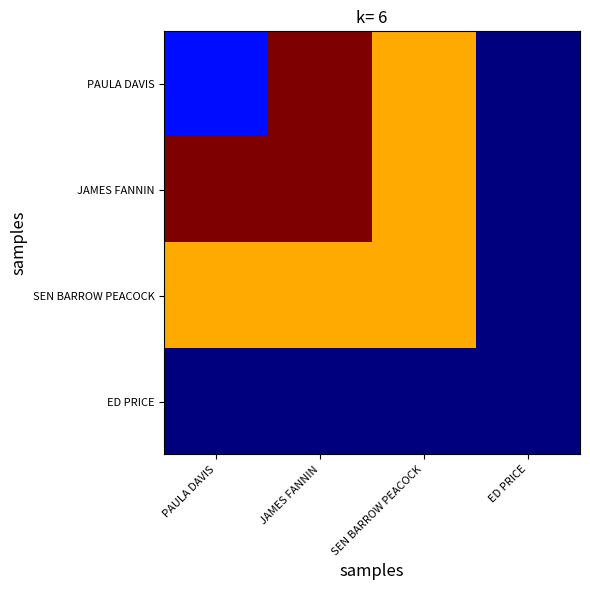

Reading right to left, extract all data points from this chart.

PAULA DAVIS: ED PRICE=70737	SEN BARROW PEACOCK=71112	JAMES FANNIN=71251	PAULA DAVIS=70809
JAMES FANNIN: ED PRICE=70737	SEN BARROW PEACOCK=71112	JAMES FANNIN=71251	PAULA DAVIS=71251
SEN BARROW PEACOCK: ED PRICE=70737	SEN BARROW PEACOCK=71112	JAMES FANNIN=71112	PAULA DAVIS=71112
ED PRICE: ED PRICE=70737	SEN BARROW PEACOCK=70737	JAMES FANNIN=70737	PAULA DAVIS=70737